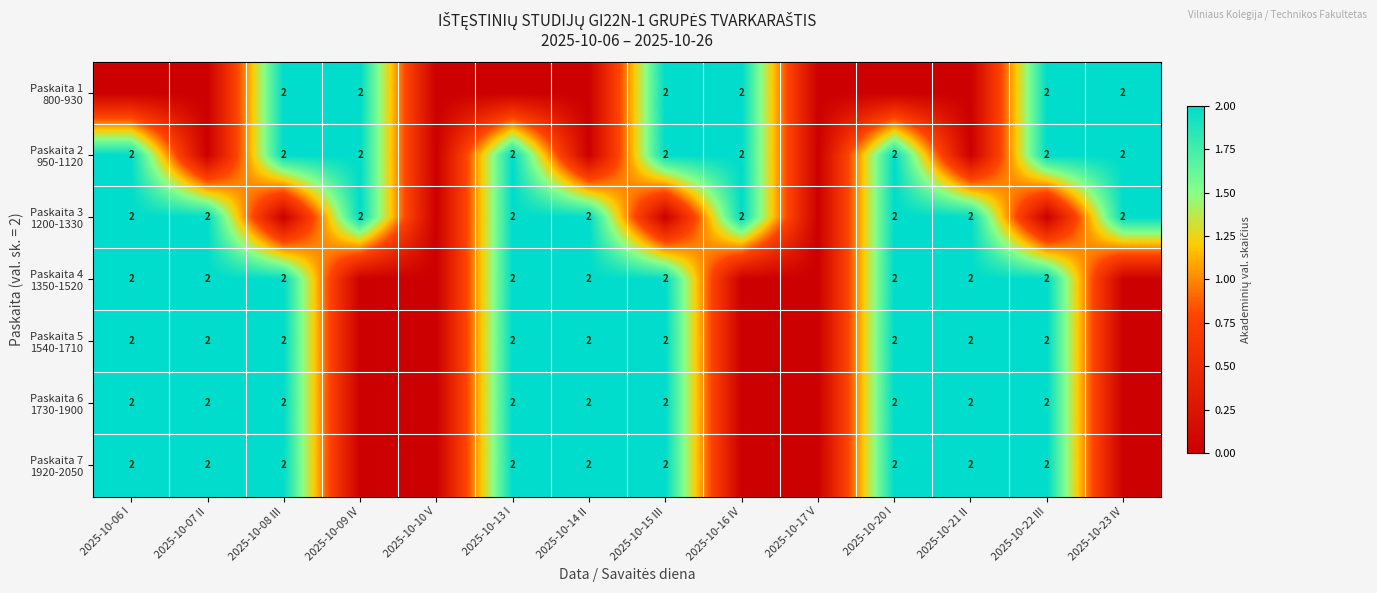

Rank the series by their maximum value, from highest to lowest.

Paskaita 1 800-930, Paskaita 2 950-1120, Paskaita 3 1200-1330, Paskaita 4 1350-1520, Paskaita 5 1540-1710, Paskaita 6 1730-1900, Paskaita 7 1920-2050